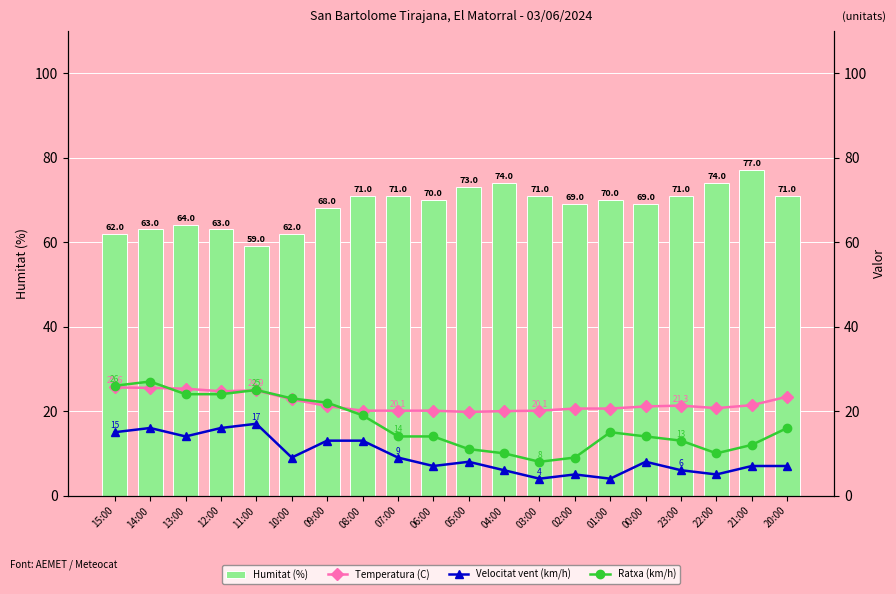

The Velocitat vent (km/h) series shows 2.0 at 06:00. True or false?

False